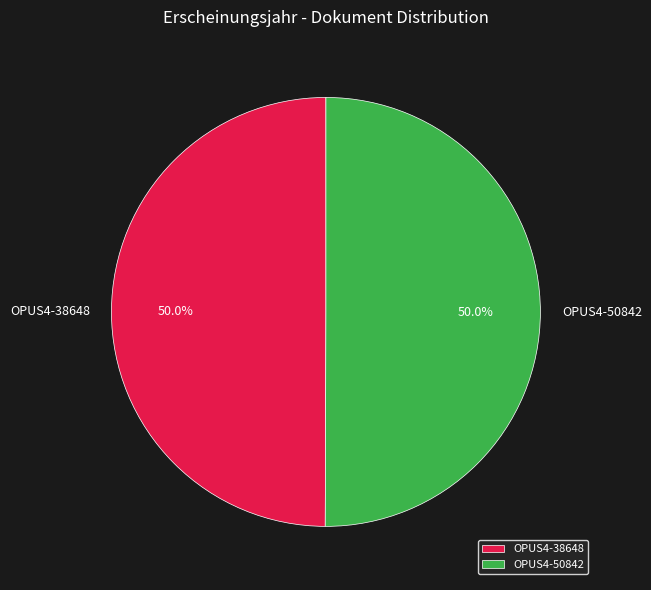

Count the number of slices in the pie.

2